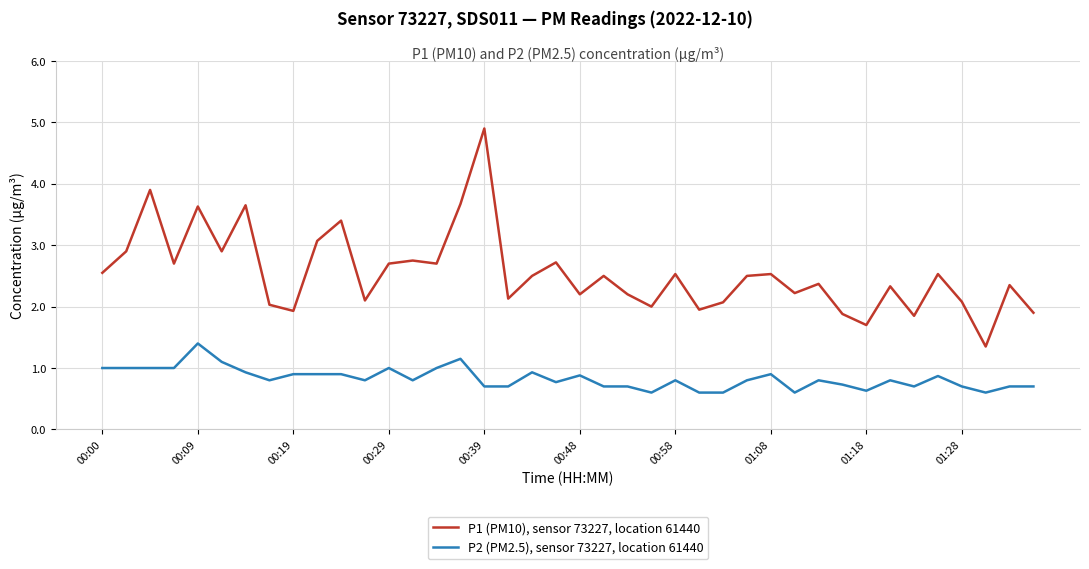

True or false: P1 (PM10), sensor 73227, location 61440 and P2 (PM2.5), sensor 73227, location 61440 intersect in this chart.

False